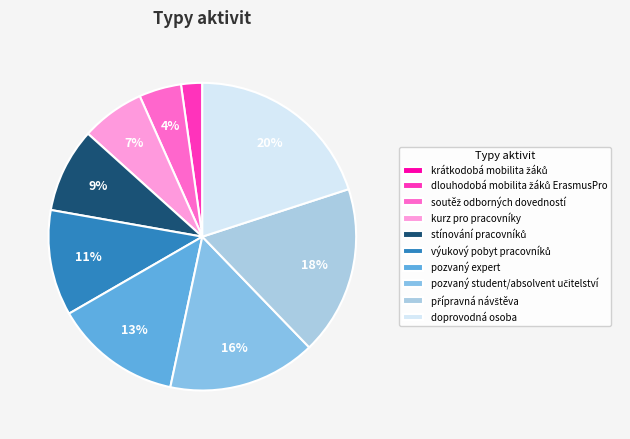

True or false: přípravná návštěva accounts for 27% of the total.

False